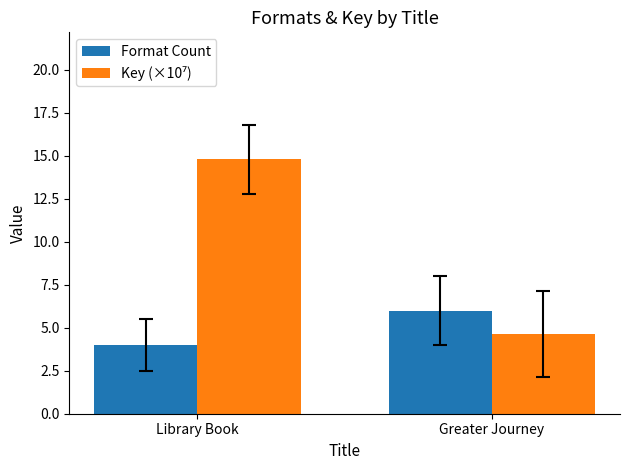

How many bars are there in total?

4